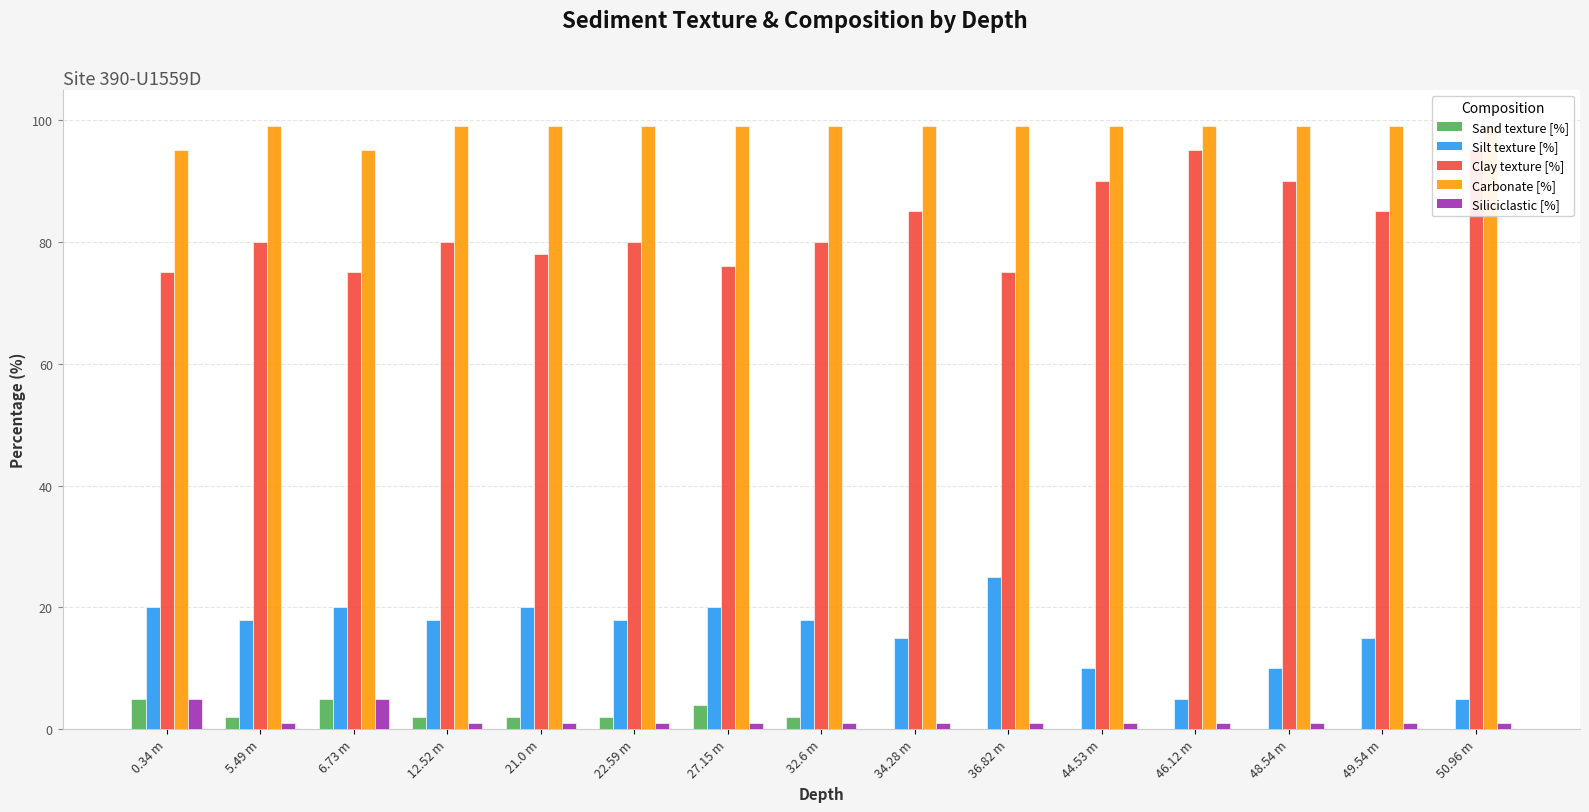

Between 5.49 m and 49.54 m, which series saw the biggest shift?

Clay texture [%]